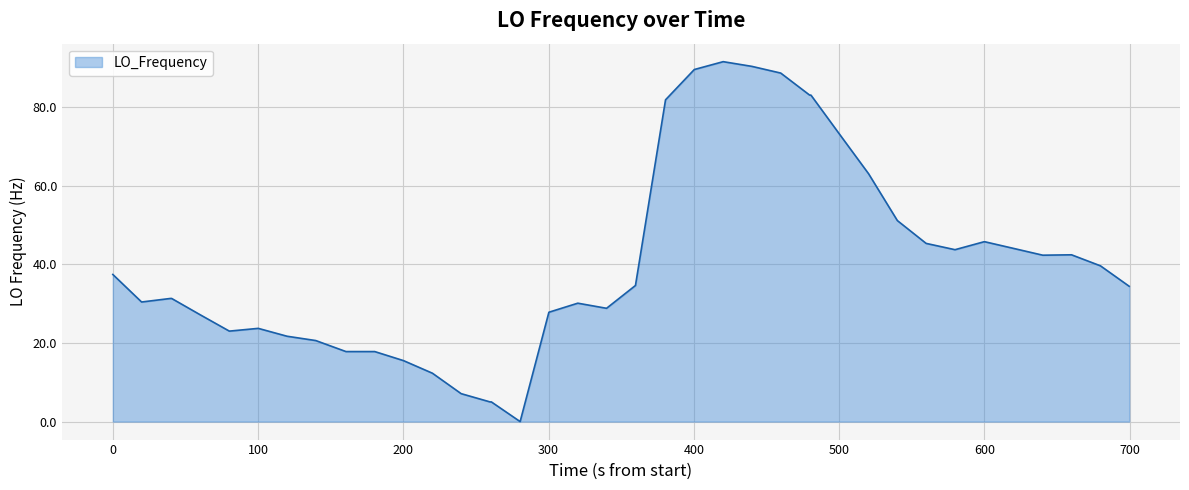

What is the greatest value displayed?

91.5